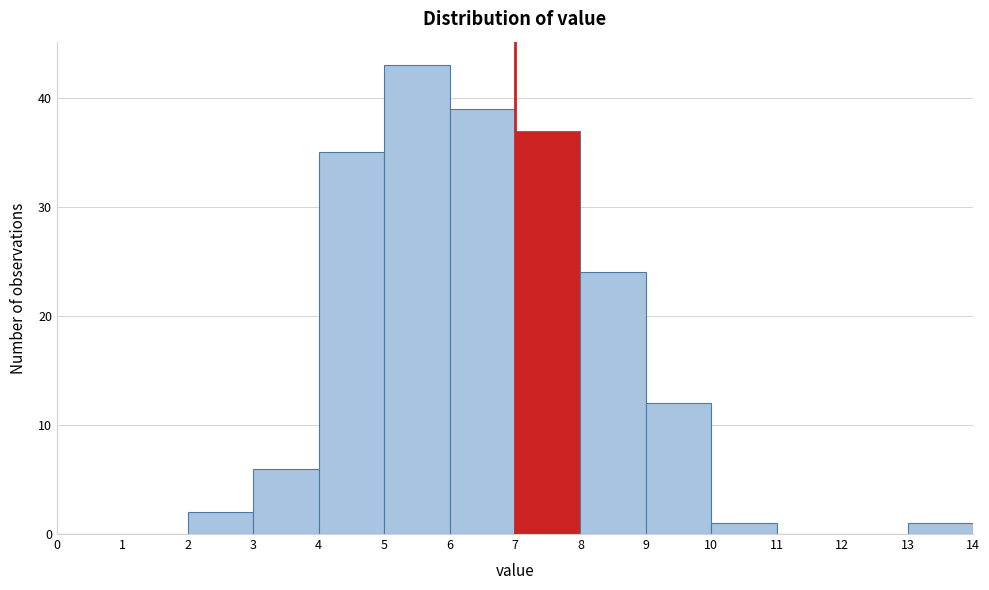

Reading left to right, list every bar in this chart as the range it spans on the x-axis followed by its height. The values are not printed on the chart, so give them approximately, as read against the axis.

0 to 1: 0
1 to 2: 0
2 to 3: 2
3 to 4: 6
4 to 5: 35
5 to 6: 43
6 to 7: 39
7 to 8: 37
8 to 9: 24
9 to 10: 12
10 to 11: 1
11 to 12: 0
12 to 13: 0
13 to 14: 1